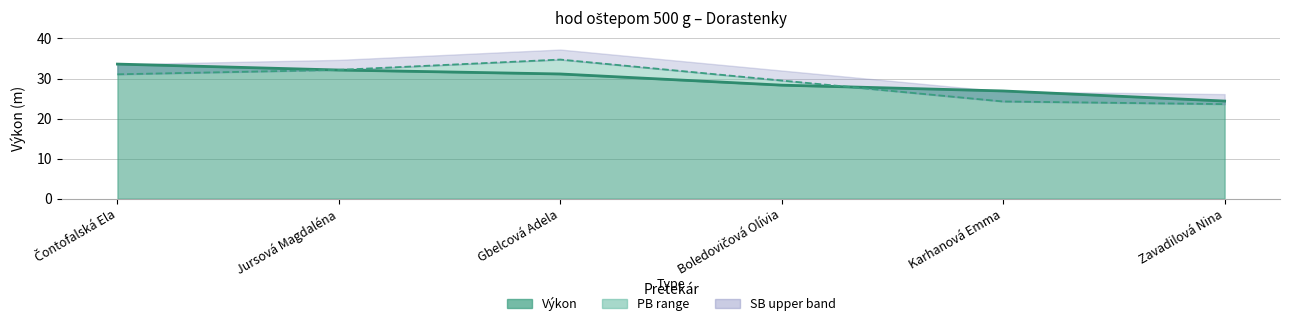

The Výkon (line) series shows 49.6 at Gbelcová Adela. True or false?

False